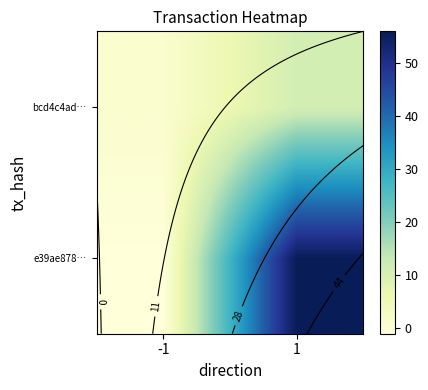

The e39ae878… series shows 56 at 1. True or false?

True